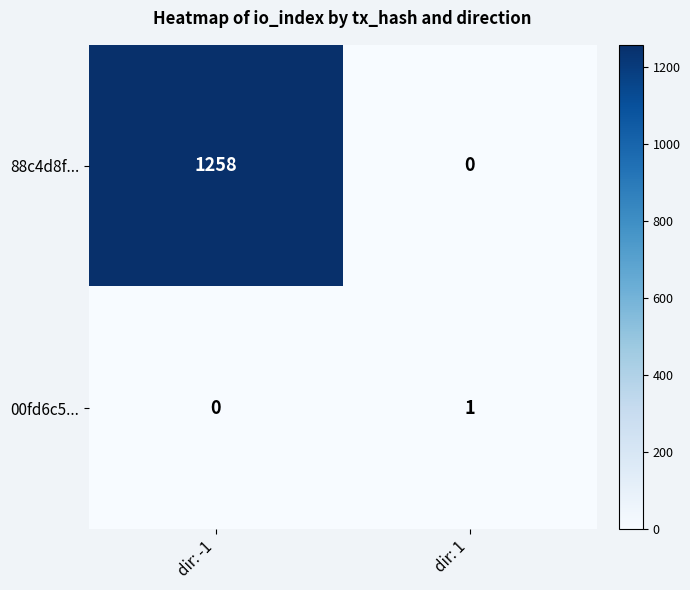

At which label is 00fd6c5... closest to 0?

dir: -1